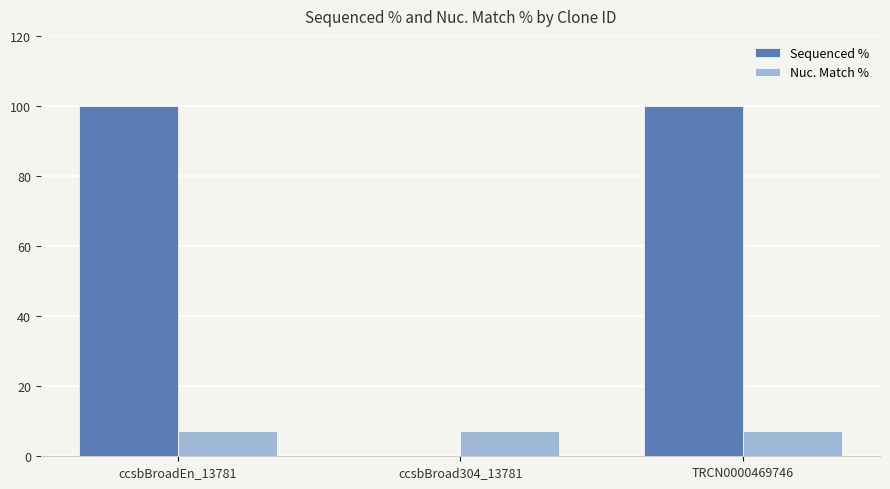

Reading left to right, list all the values displayed in this chart.

Sequenced %: ccsbBroadEn_13781=100.0	ccsbBroad304_13781=0.0	TRCN0000469746=100.0
Nuc. Match %: ccsbBroadEn_13781=7.1	ccsbBroad304_13781=7.1	TRCN0000469746=7.1